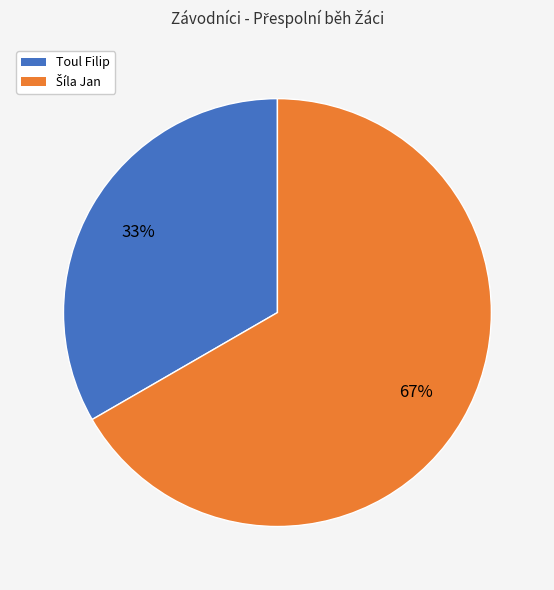

Is there a majority slice in this chart?

Yes